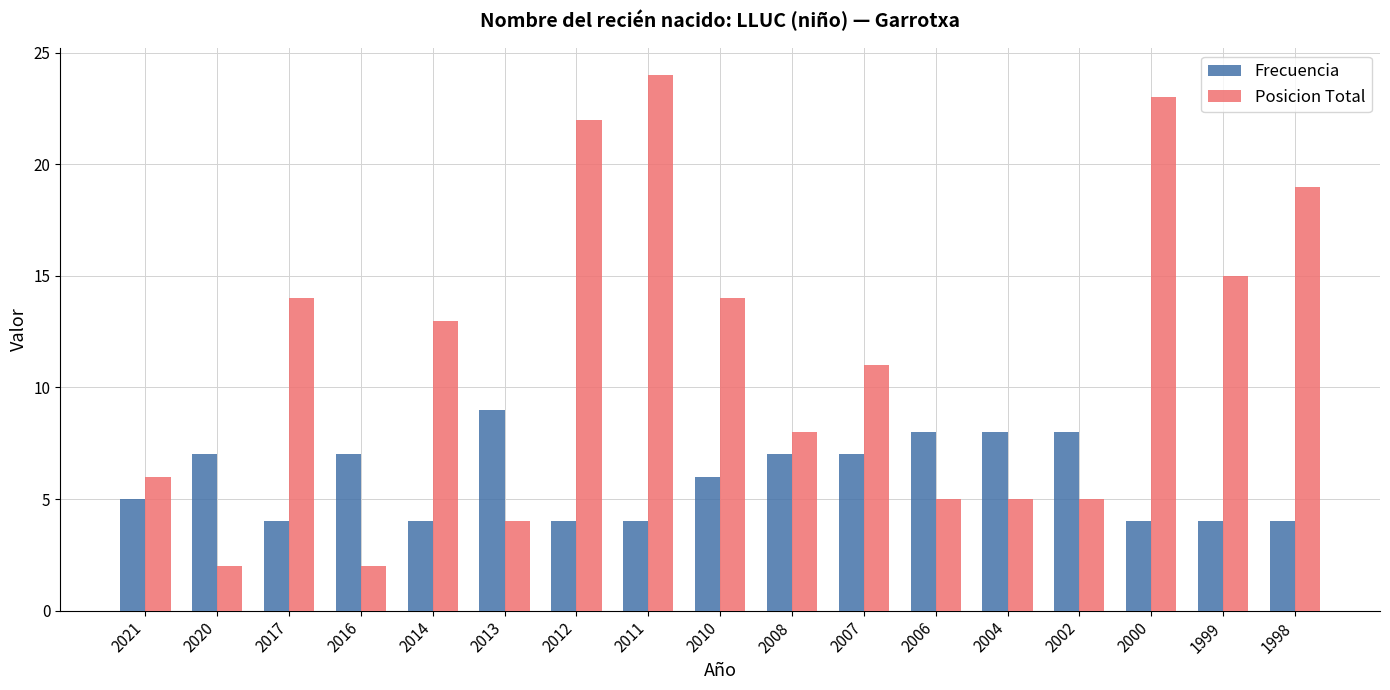

Which category has the highest value across all series?

2011